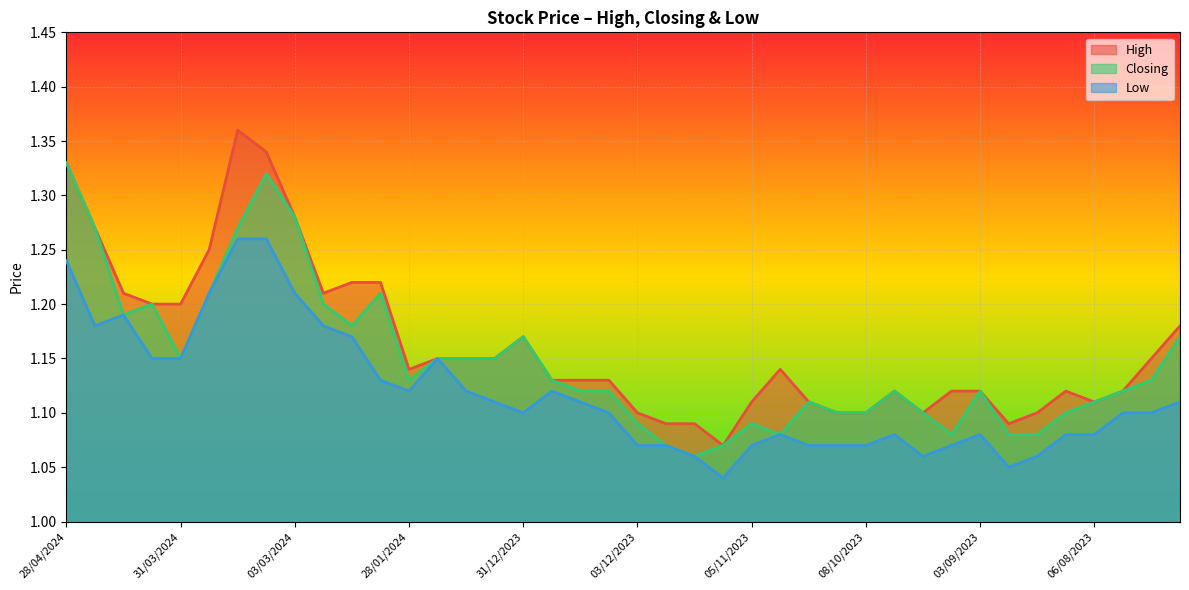

What is the value of the Closing point at the 18th from the left?

1.1